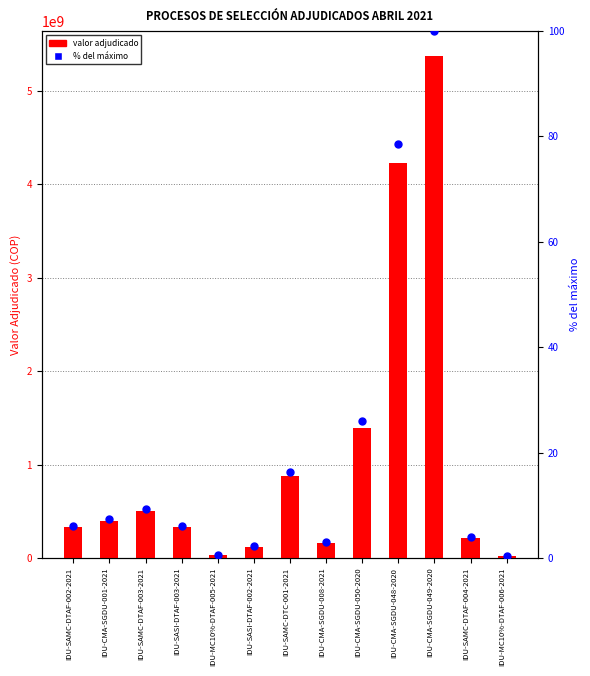

Which series has the largest Y range (max minus min)?

valor adjudicado